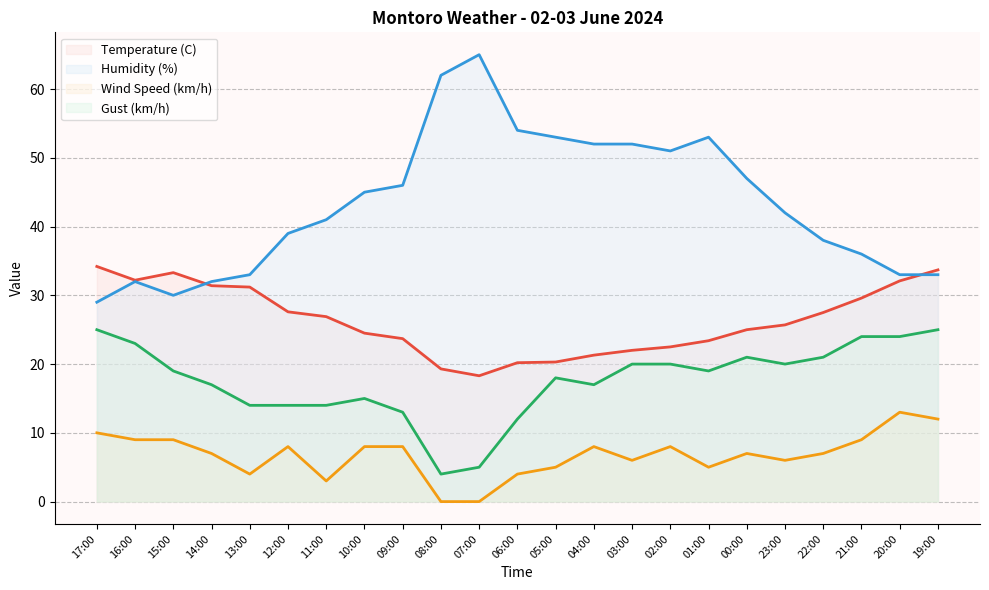

Is it true that Wind Speed (km/h) equals 7.0 at 14:00?

True